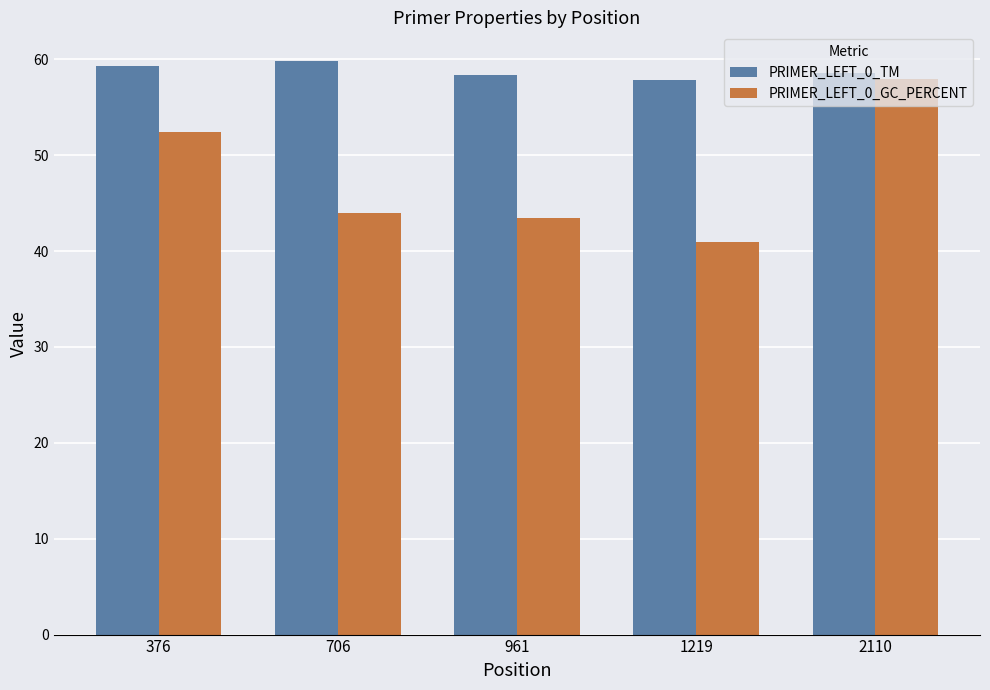

What is the difference between the maximum and second lowest values in the PRIMER_LEFT_0_GC_PERCENT series?

14.4